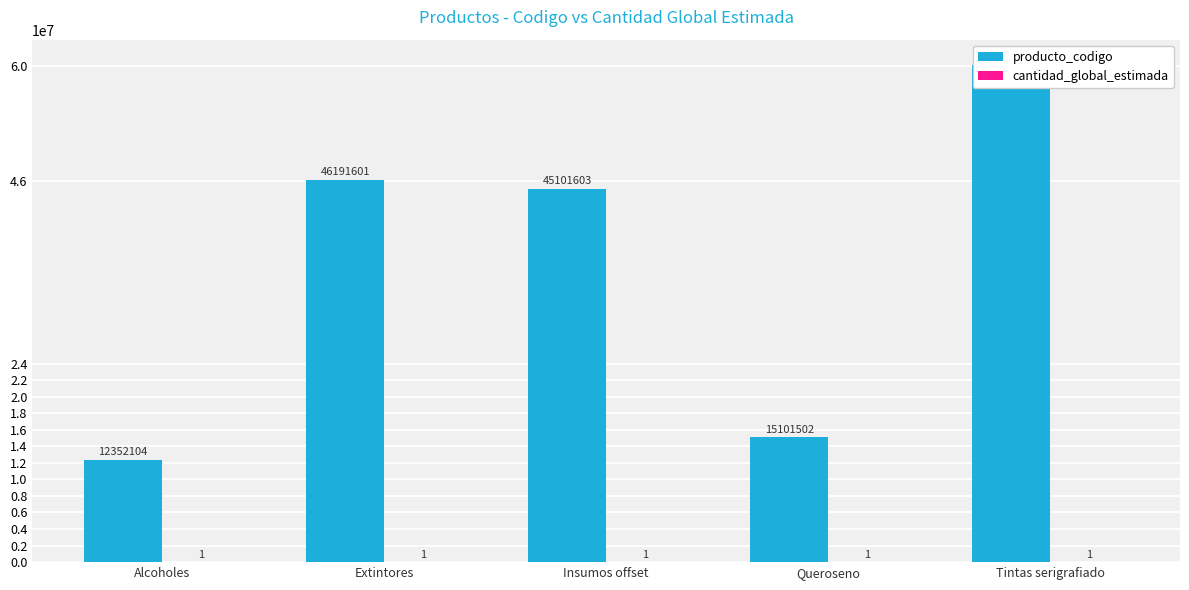

Which series has the widest spread of values?

producto_codigo